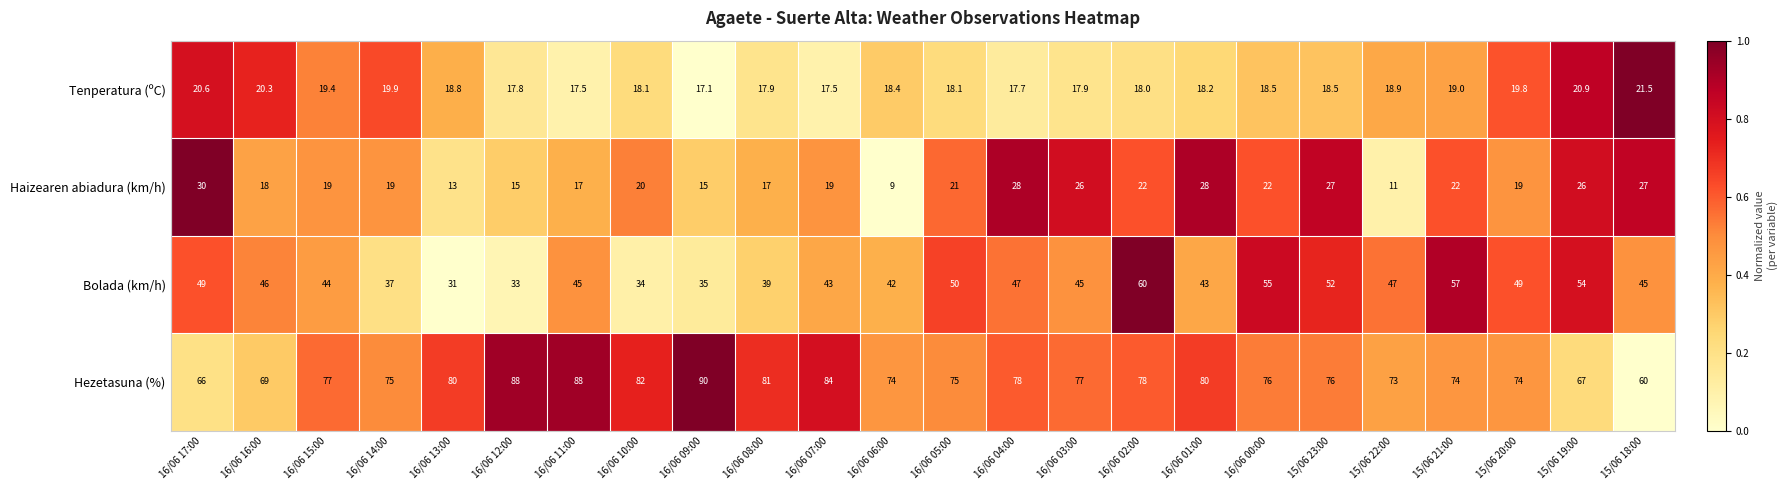

At which category is the sum across all series the highest?

16/06 02:00